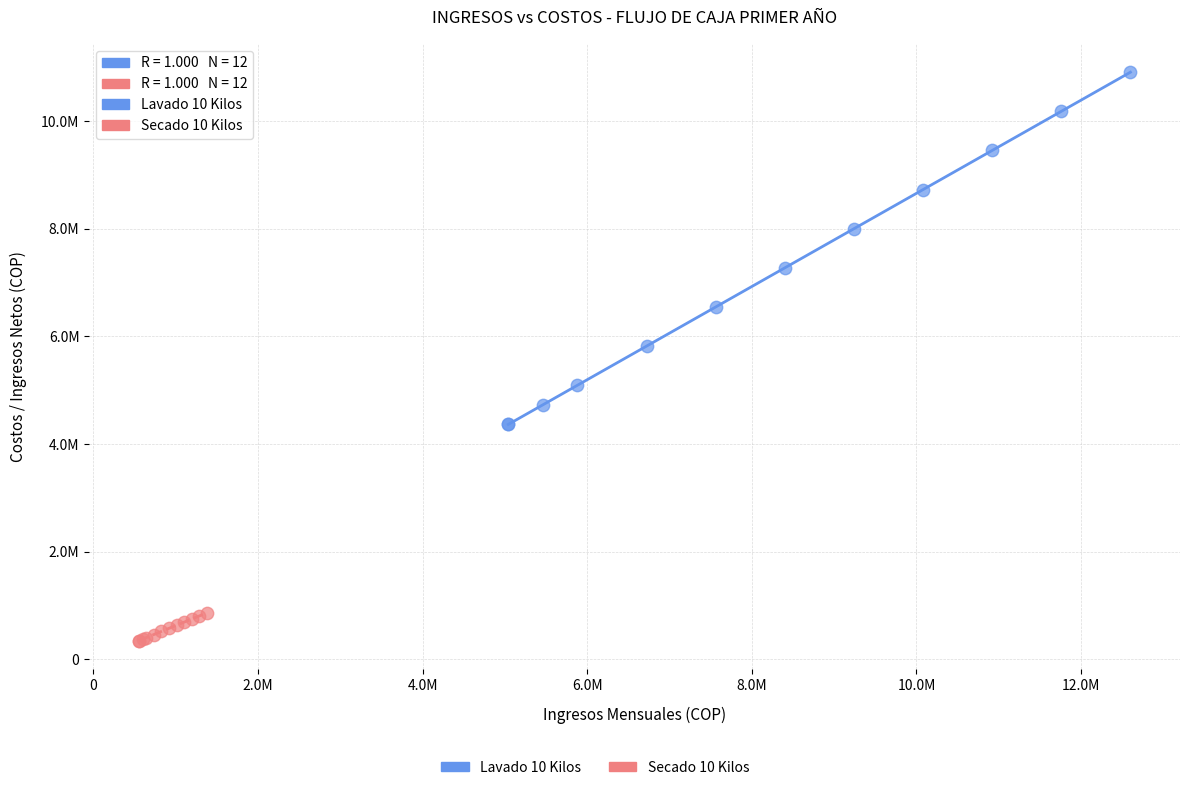

Which series contains the highest Y value?

Lavado 10 Kilos